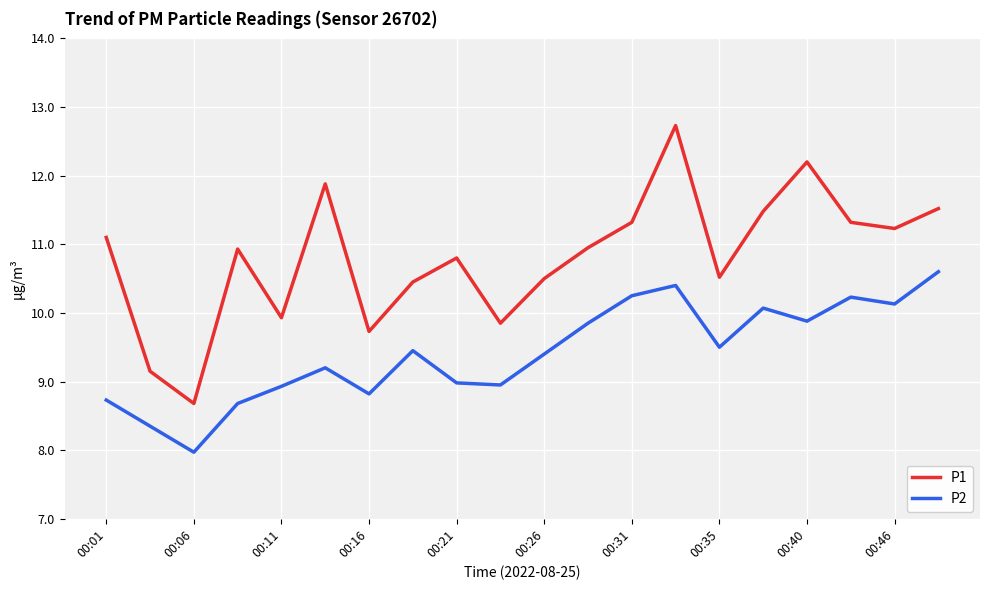

Rank the series by their average value, from highest to lowest.

P1, P2